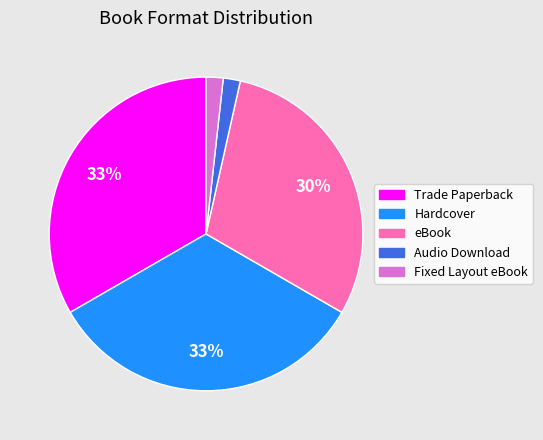

To the nearest percent, what is the average slice percentage?

20%